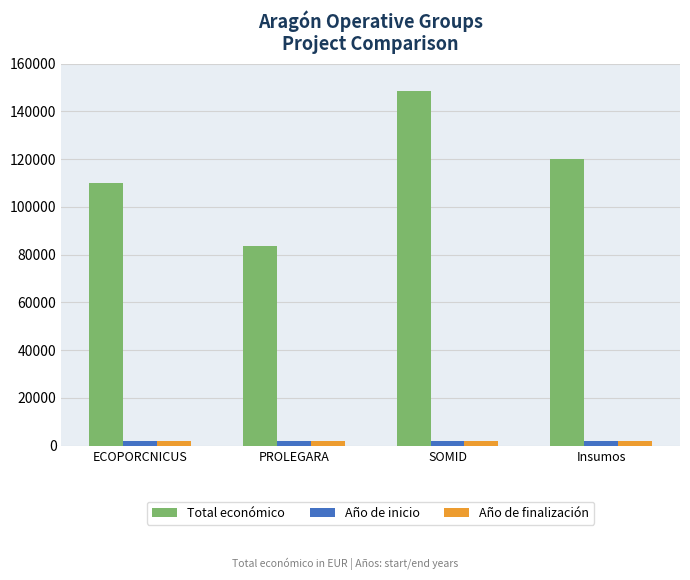

Which label corresponds to the largest value in the chart?

SOMID